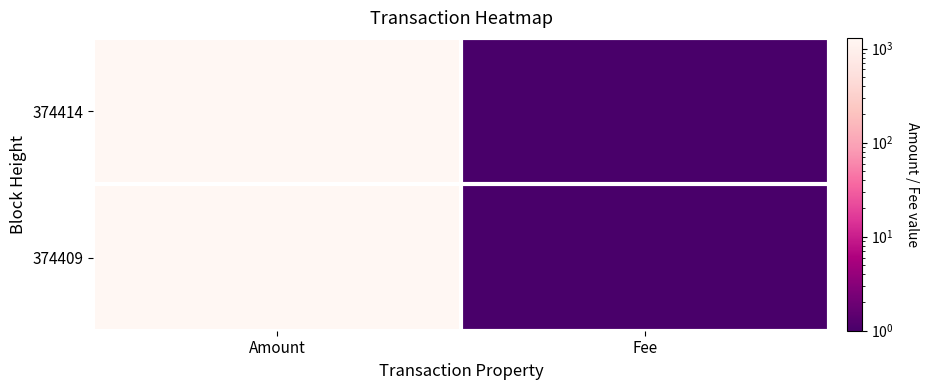

Between Fee and Amount, which is larger?

Amount